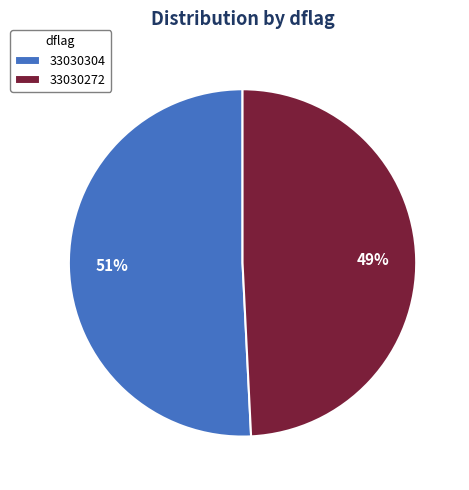

How many segments does this pie chart have?

2